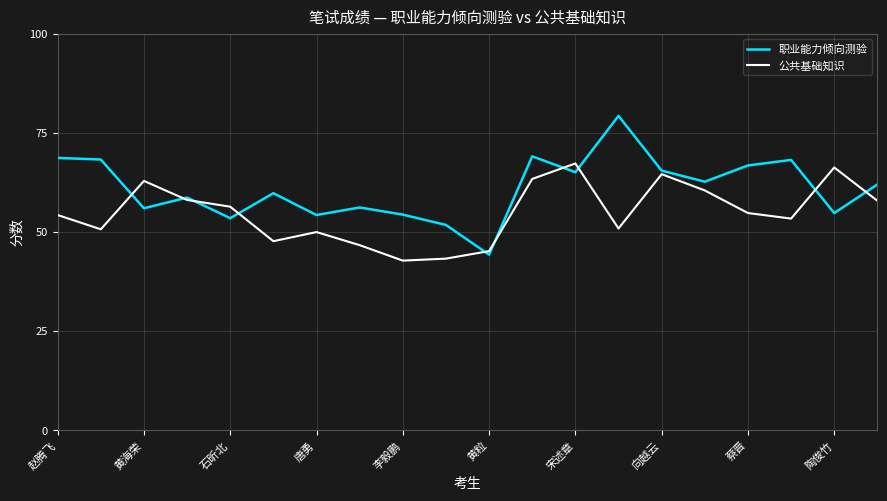

What is the minimum value shown in the chart?

42.8